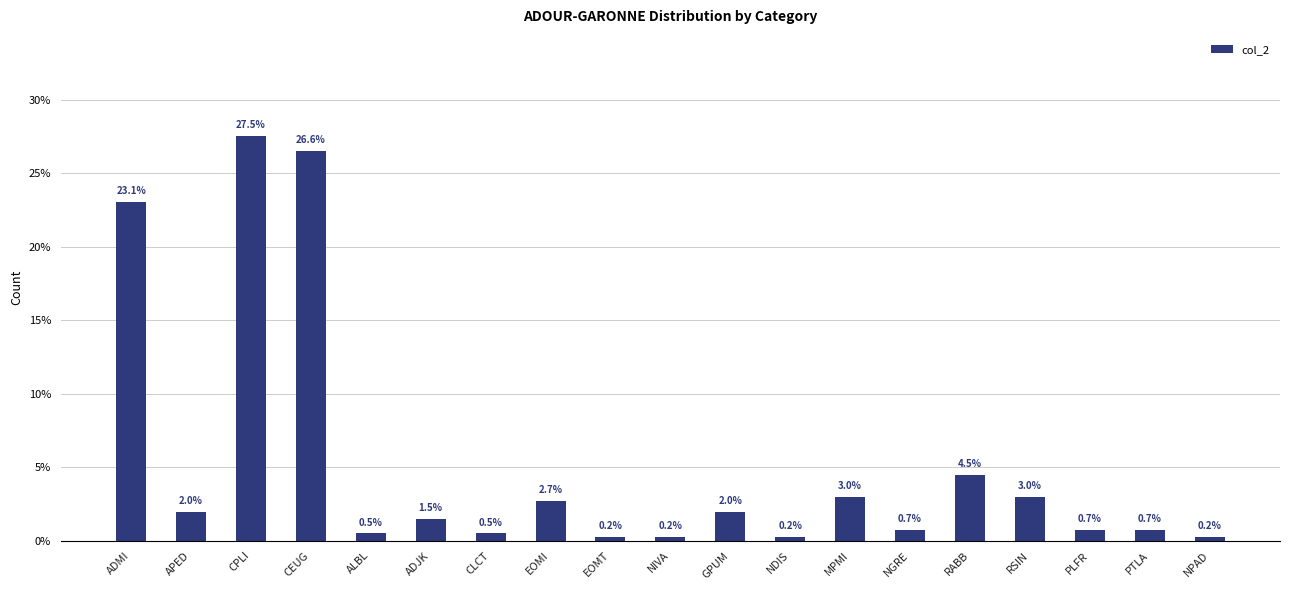

What is the maximum value shown in the chart?

27.5